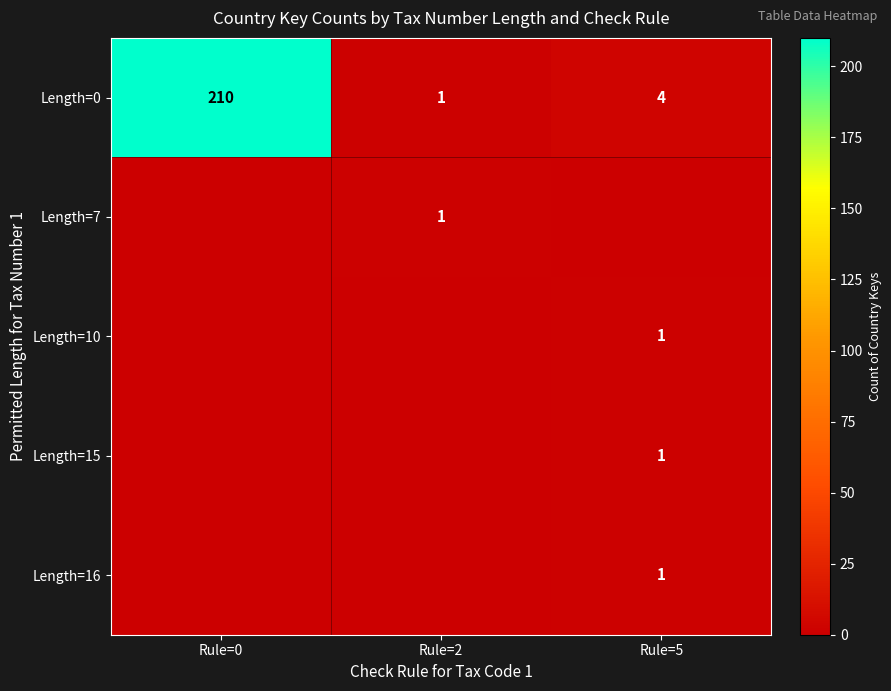

What is the average value of the Length=0 series?

72